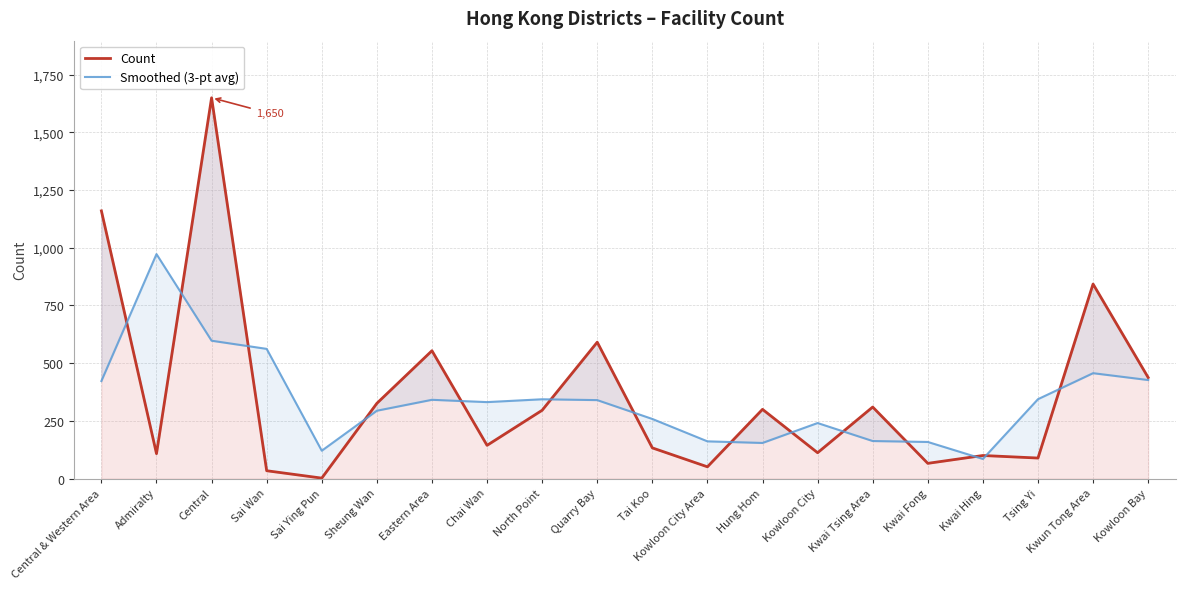

What is the value of the Smoothed (3-pt avg) point at the 15th from the left?

162.7